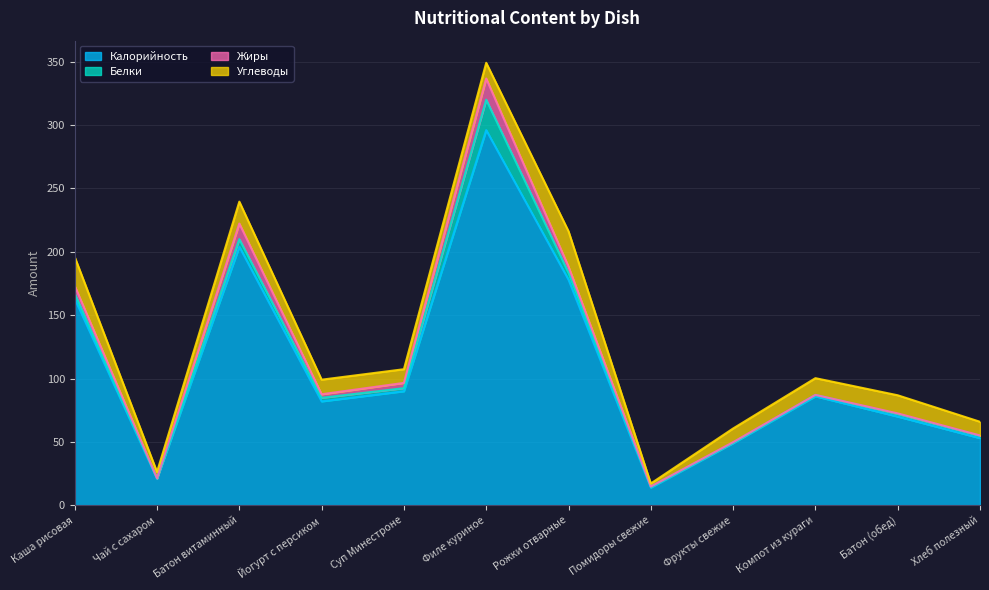

How many interior local peaks does the Углеводы series have?

3